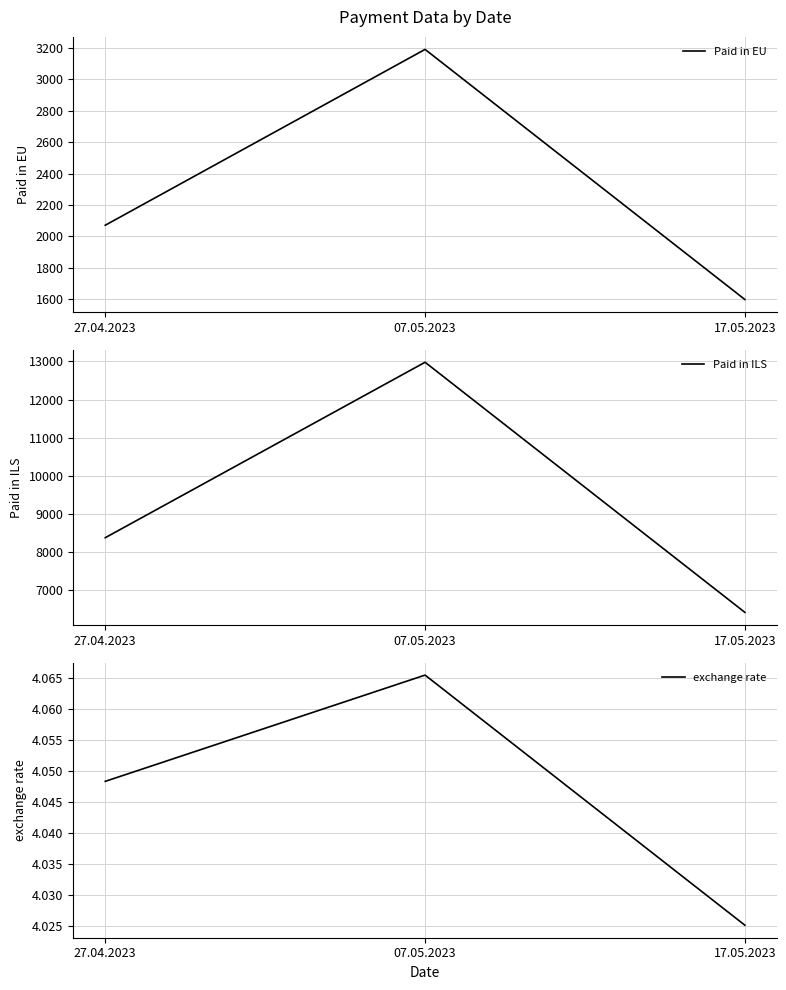

Reading left to right, list all the values displayed in this chart.

Paid in EU: 27.04.2023=2070.0	07.05.2023=3192.0	17.05.2023=1596.0
Paid in ILS: 27.04.2023=8380.0	07.05.2023=12977.0	17.05.2023=6424.0
exchange rate: 27.04.2023=4.0	07.05.2023=4.1	17.05.2023=4.0